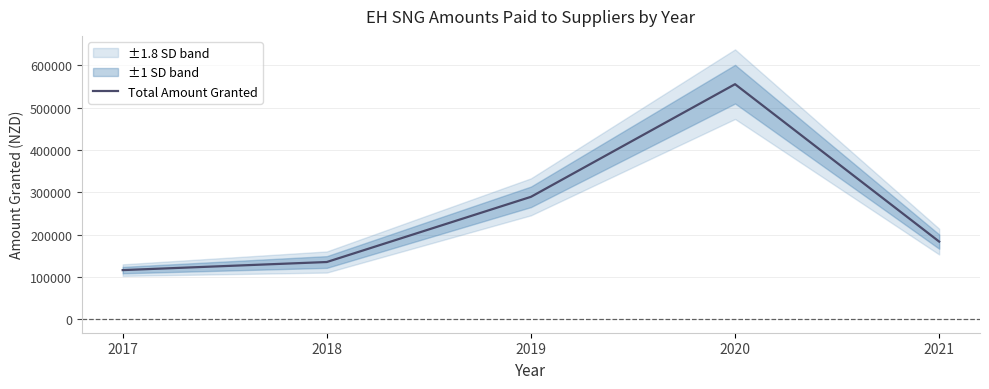

What is the difference between the values at 2019 and 2017?

173166